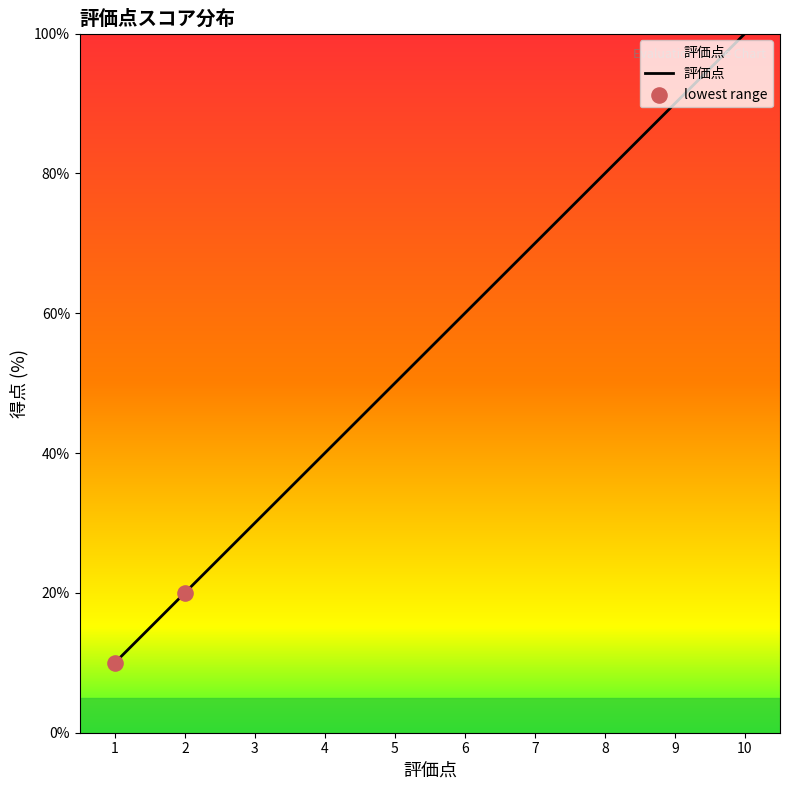

Between 8 and 9, which is larger?

9